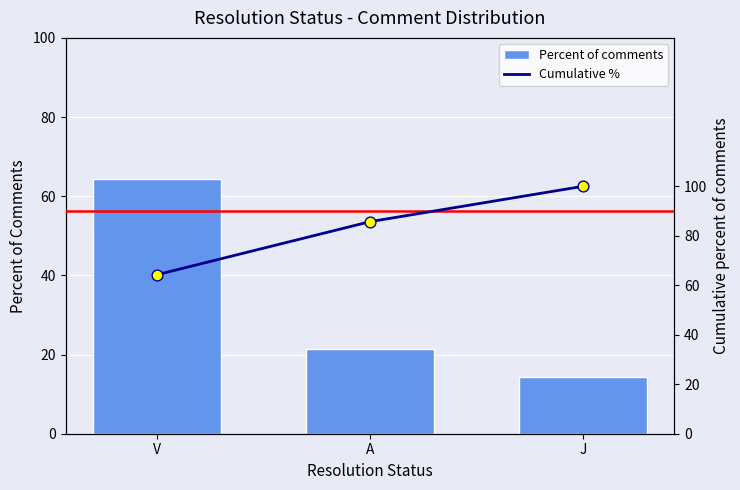

Is the value of Cumulative % at A greater than the value of Percent of comments at V?

Yes